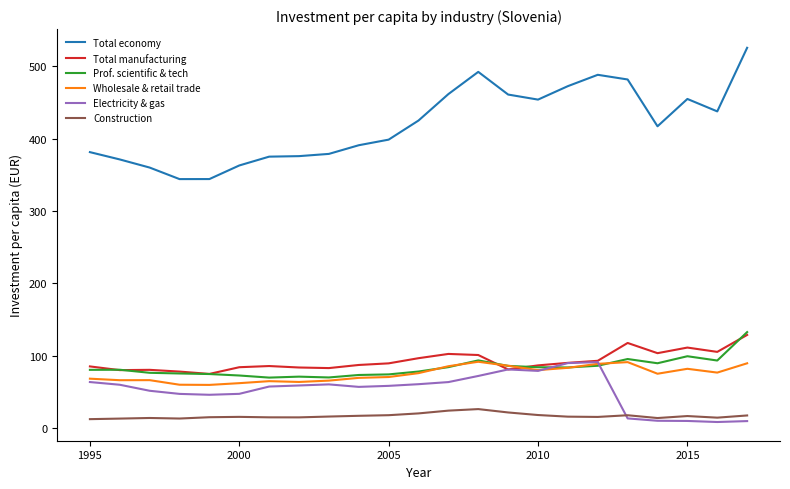

What is the maximum value shown in the chart?

525.8